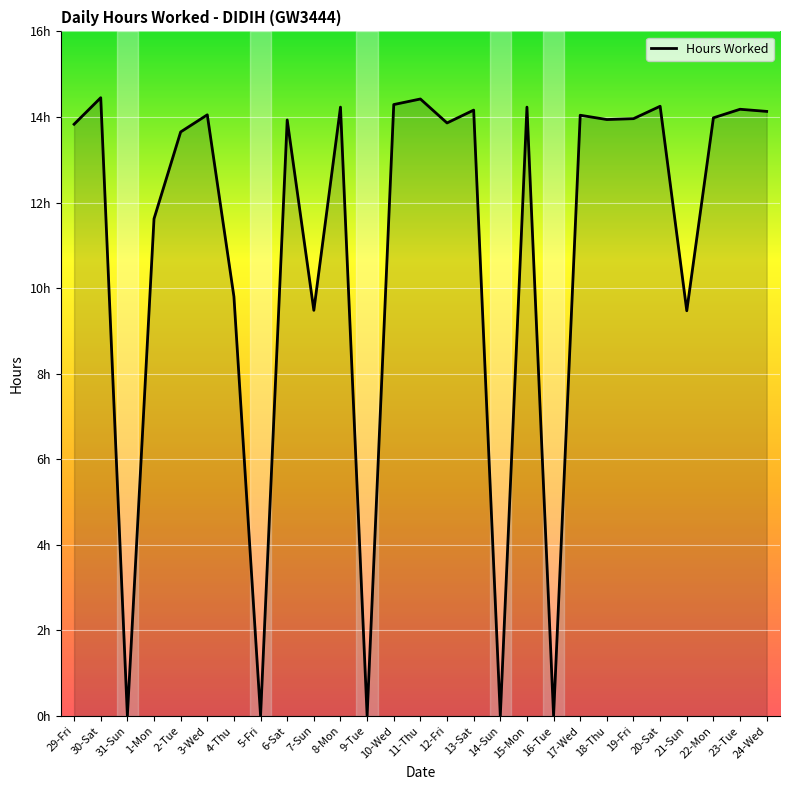

Does the chart have visible grid lines?

Yes